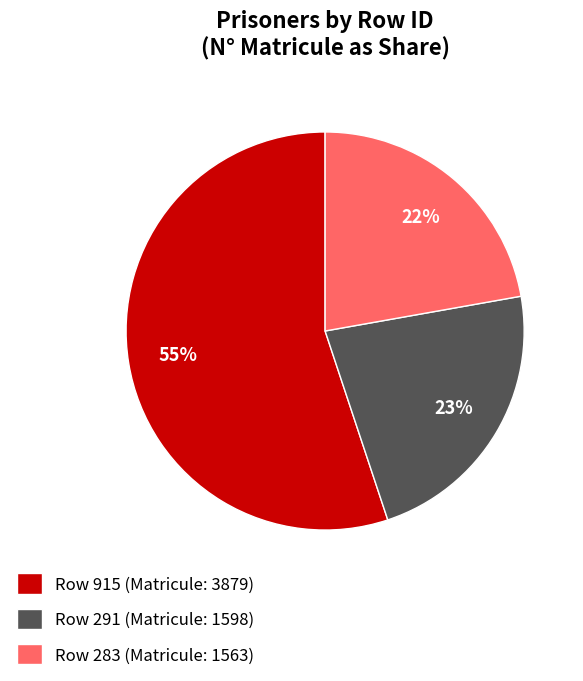

Is the sum of Row 283 (Matricule: 1563) and Row 915 (Matricule: 3879) greater than half?

Yes